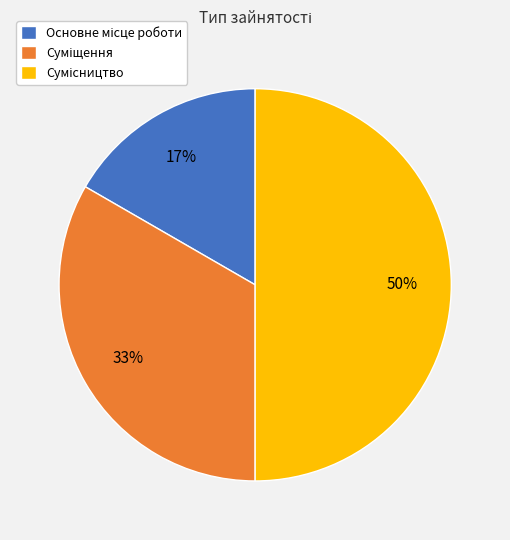

To the nearest percent, what is the average slice percentage?

33%